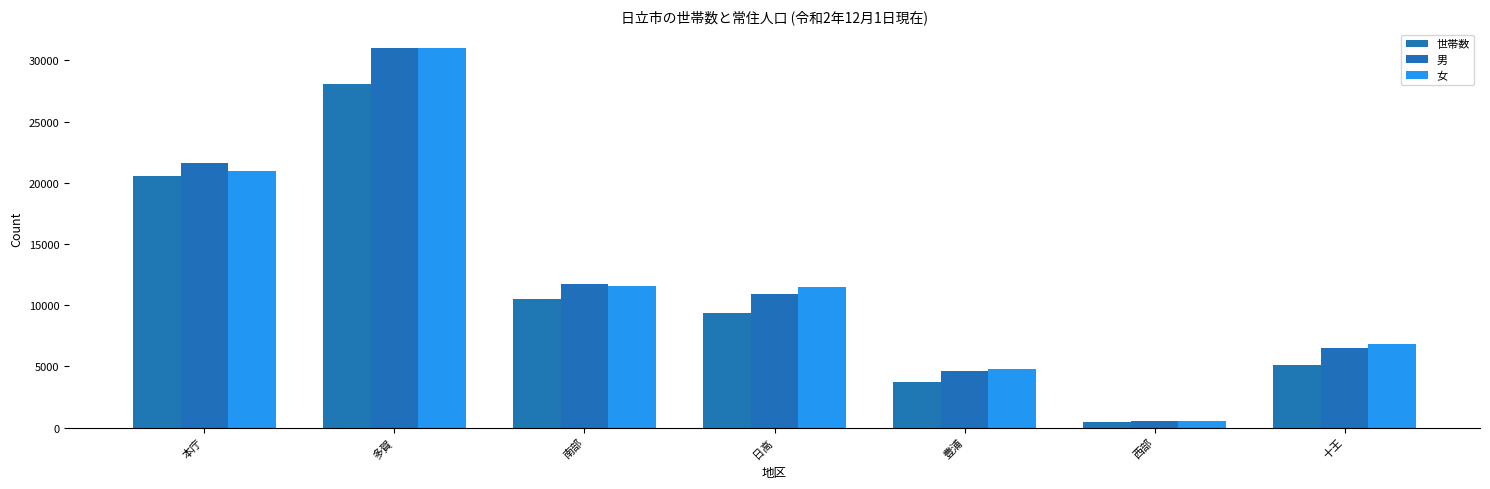

At which category is the sum across all series the highest?

多賀